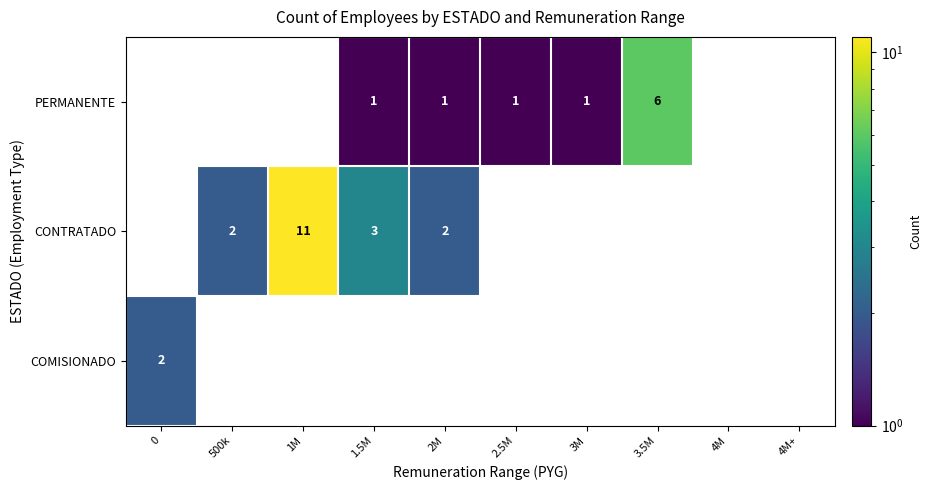

List the series in order of their overall mean, highest first.

CONTRATADO, PERMANENTE, COMISIONADO